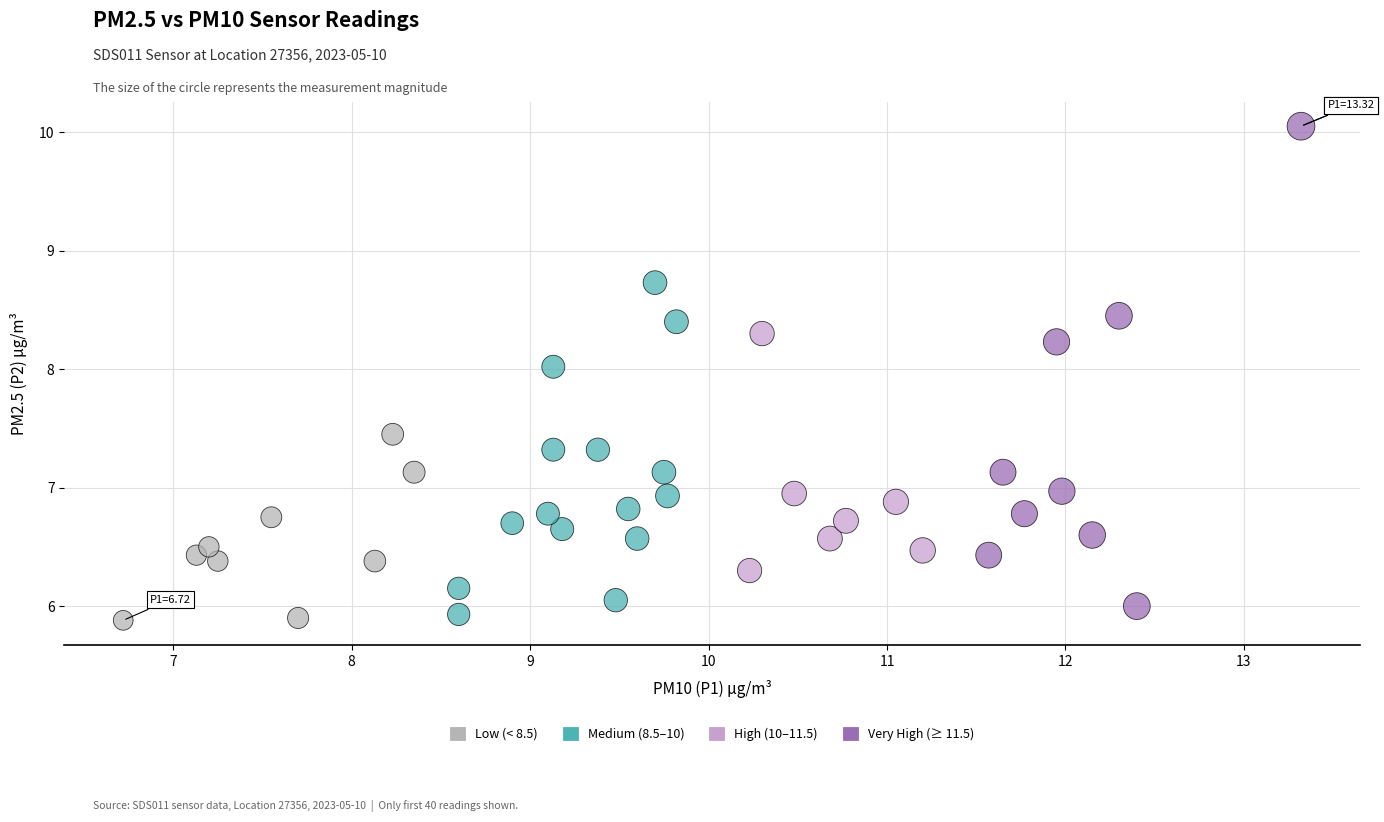

What is the range of X values (max minus min)?

6.6